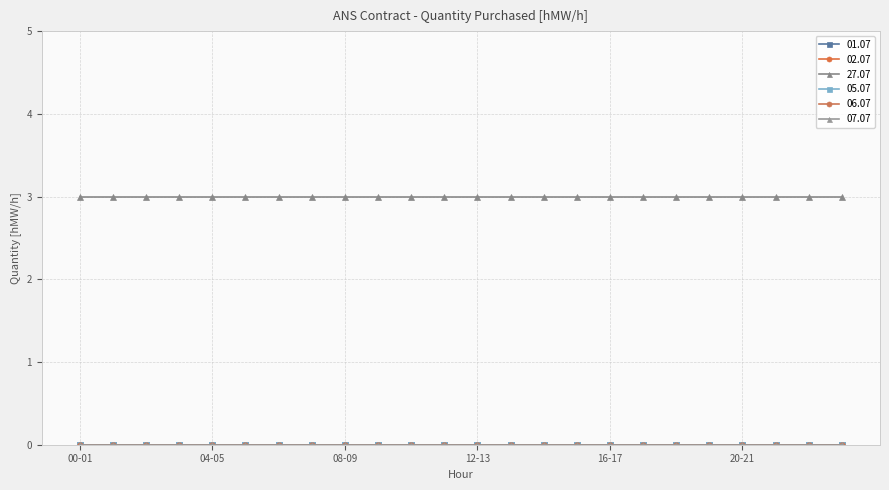

Is this an area chart (filled region under the line)?

No